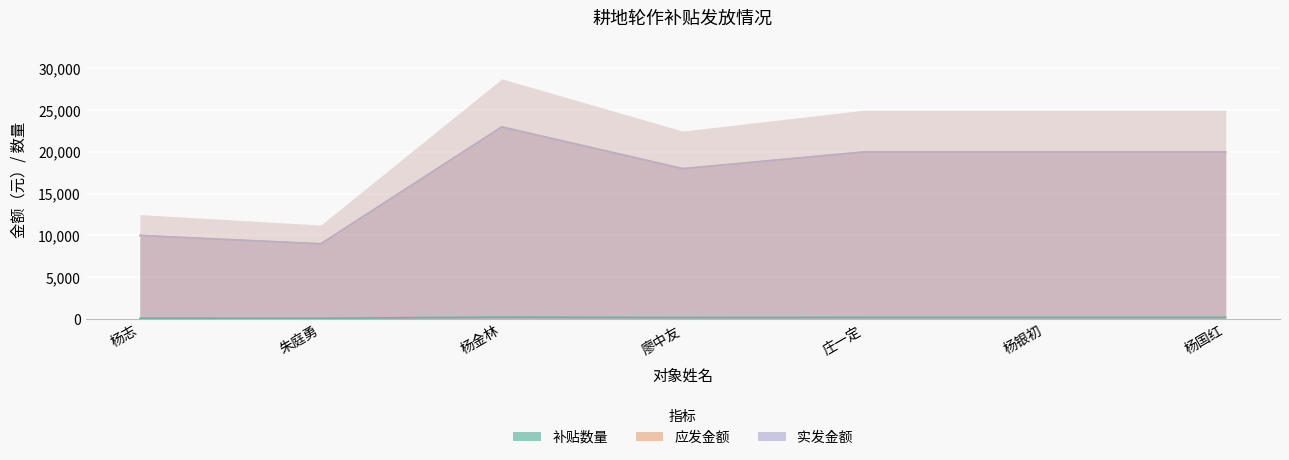

At which label is 实发金额 closest to 16000?

廖中友